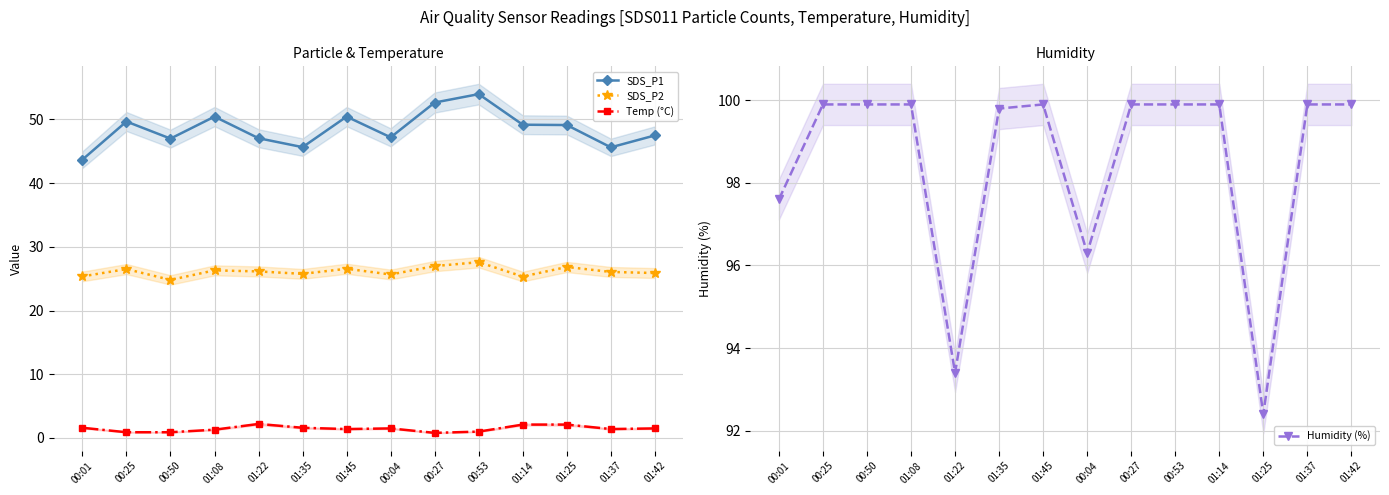

List the series in order of their overall mean, highest first.

Humidity (%), SDS_P1, SDS_P2, Temp (°C)